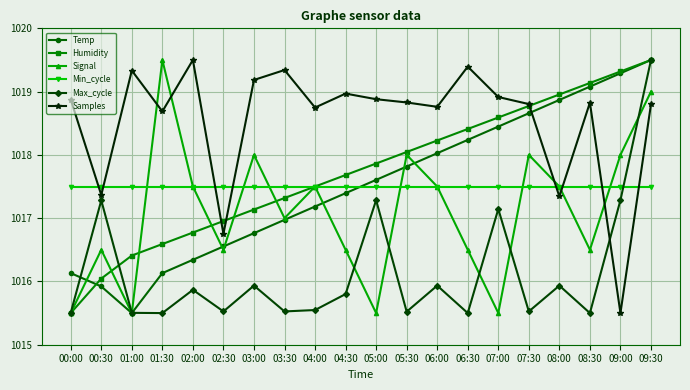

The Humidity series shows 1017.5 at 04:00. True or false?

True